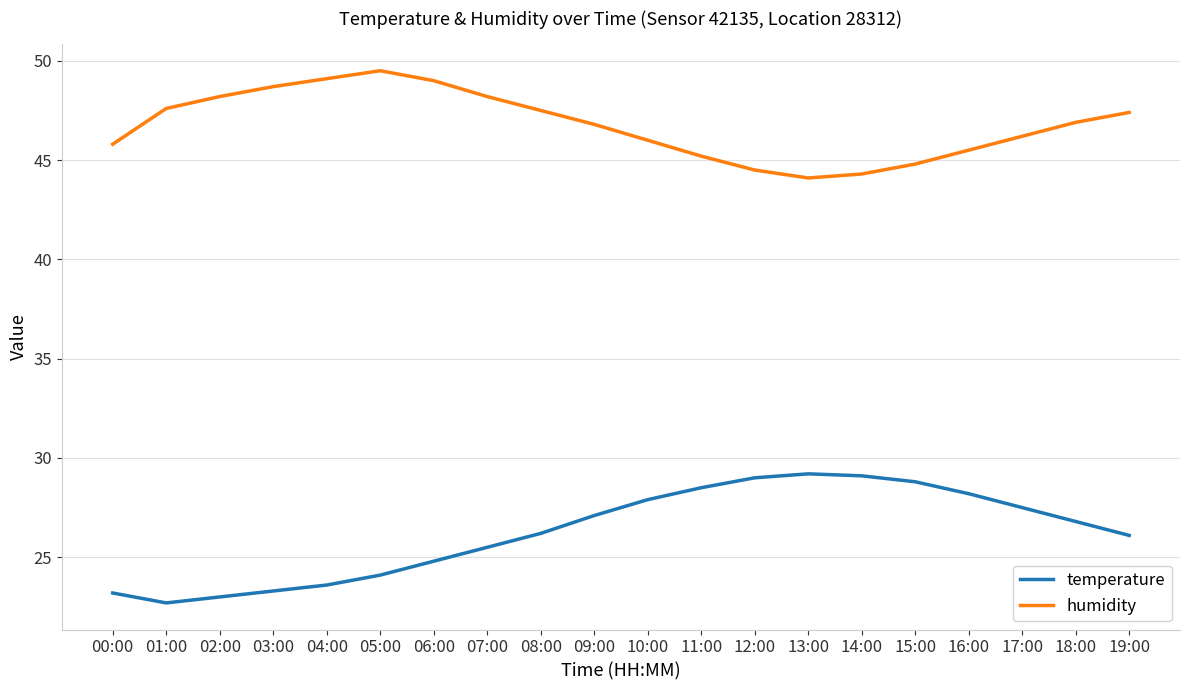

What is the approximate value of humidity at 16:00?

45.5